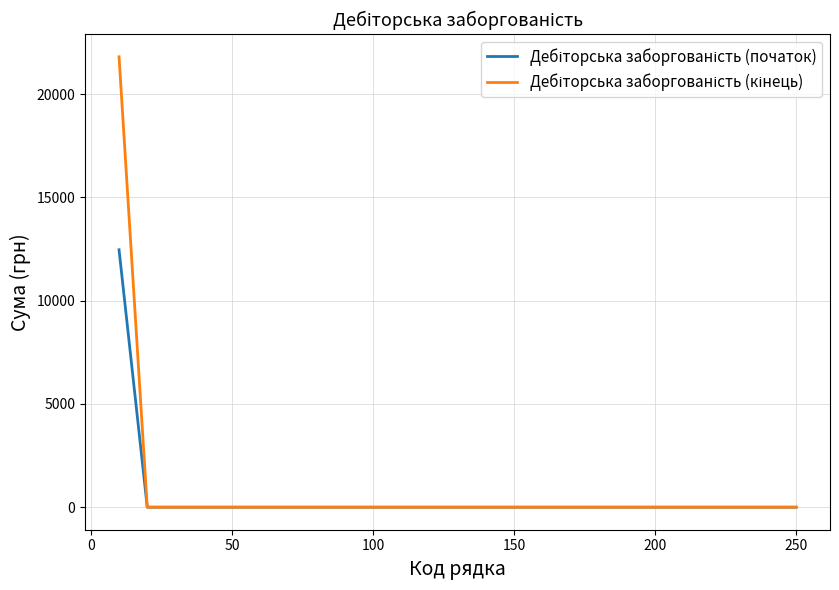

Does the chart have visible grid lines?

Yes